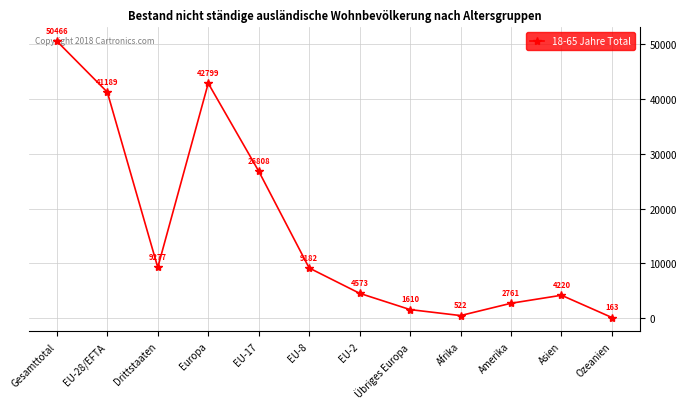

What is the approximate value at Übriges Europa, to the nearest 10?

1610